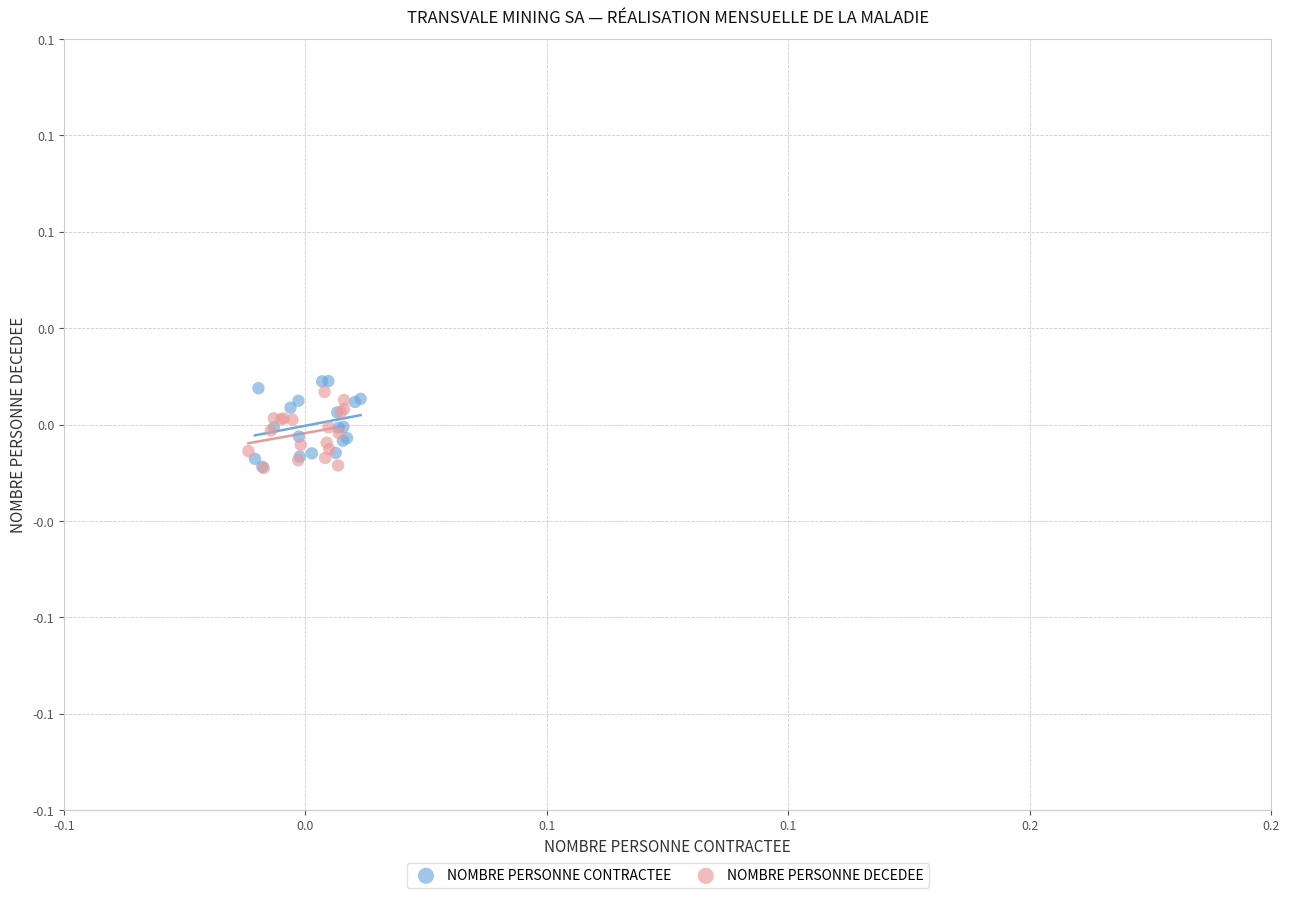

What are all the series names shown in the legend?

NOMBRE PERSONNE CONTRACTEE, NOMBRE PERSONNE DECEDEE